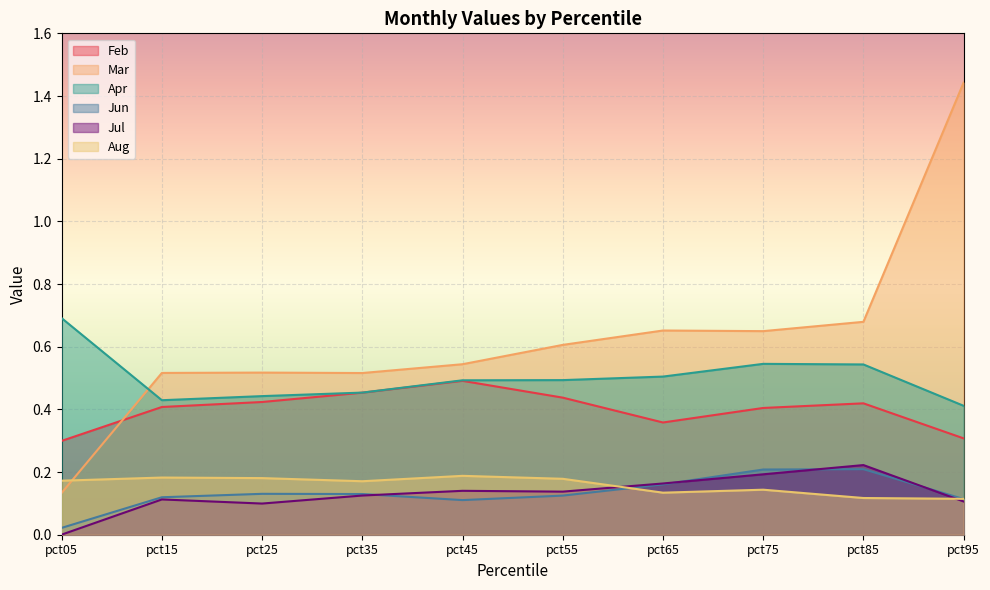

Where is the first local maximum for Jul?

pct15